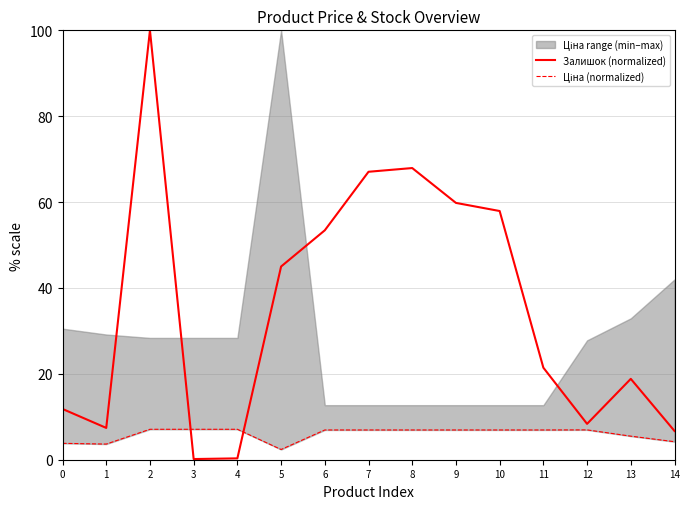

Rank the series by their average value, from lowest to highest.

Ціна (normalized), Залишок (normalized)